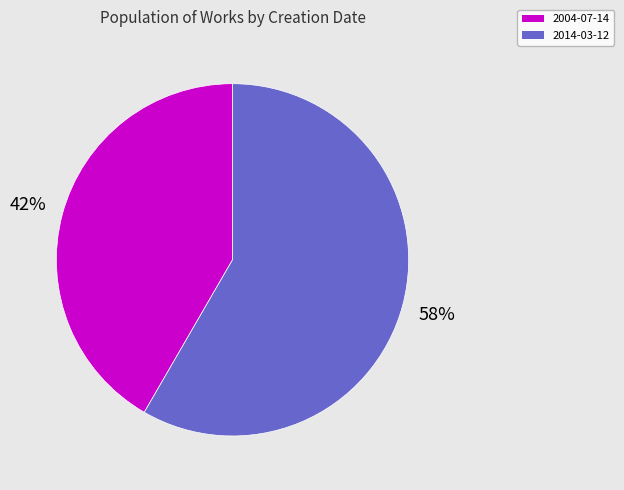

Between 2014-03-12 and 2004-07-14, which is larger?

2014-03-12